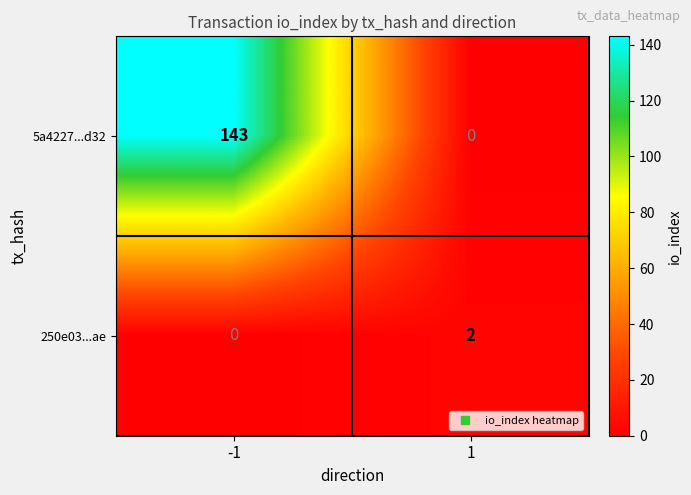

The 5a4227...d32 series shows 59 at 1. True or false?

False